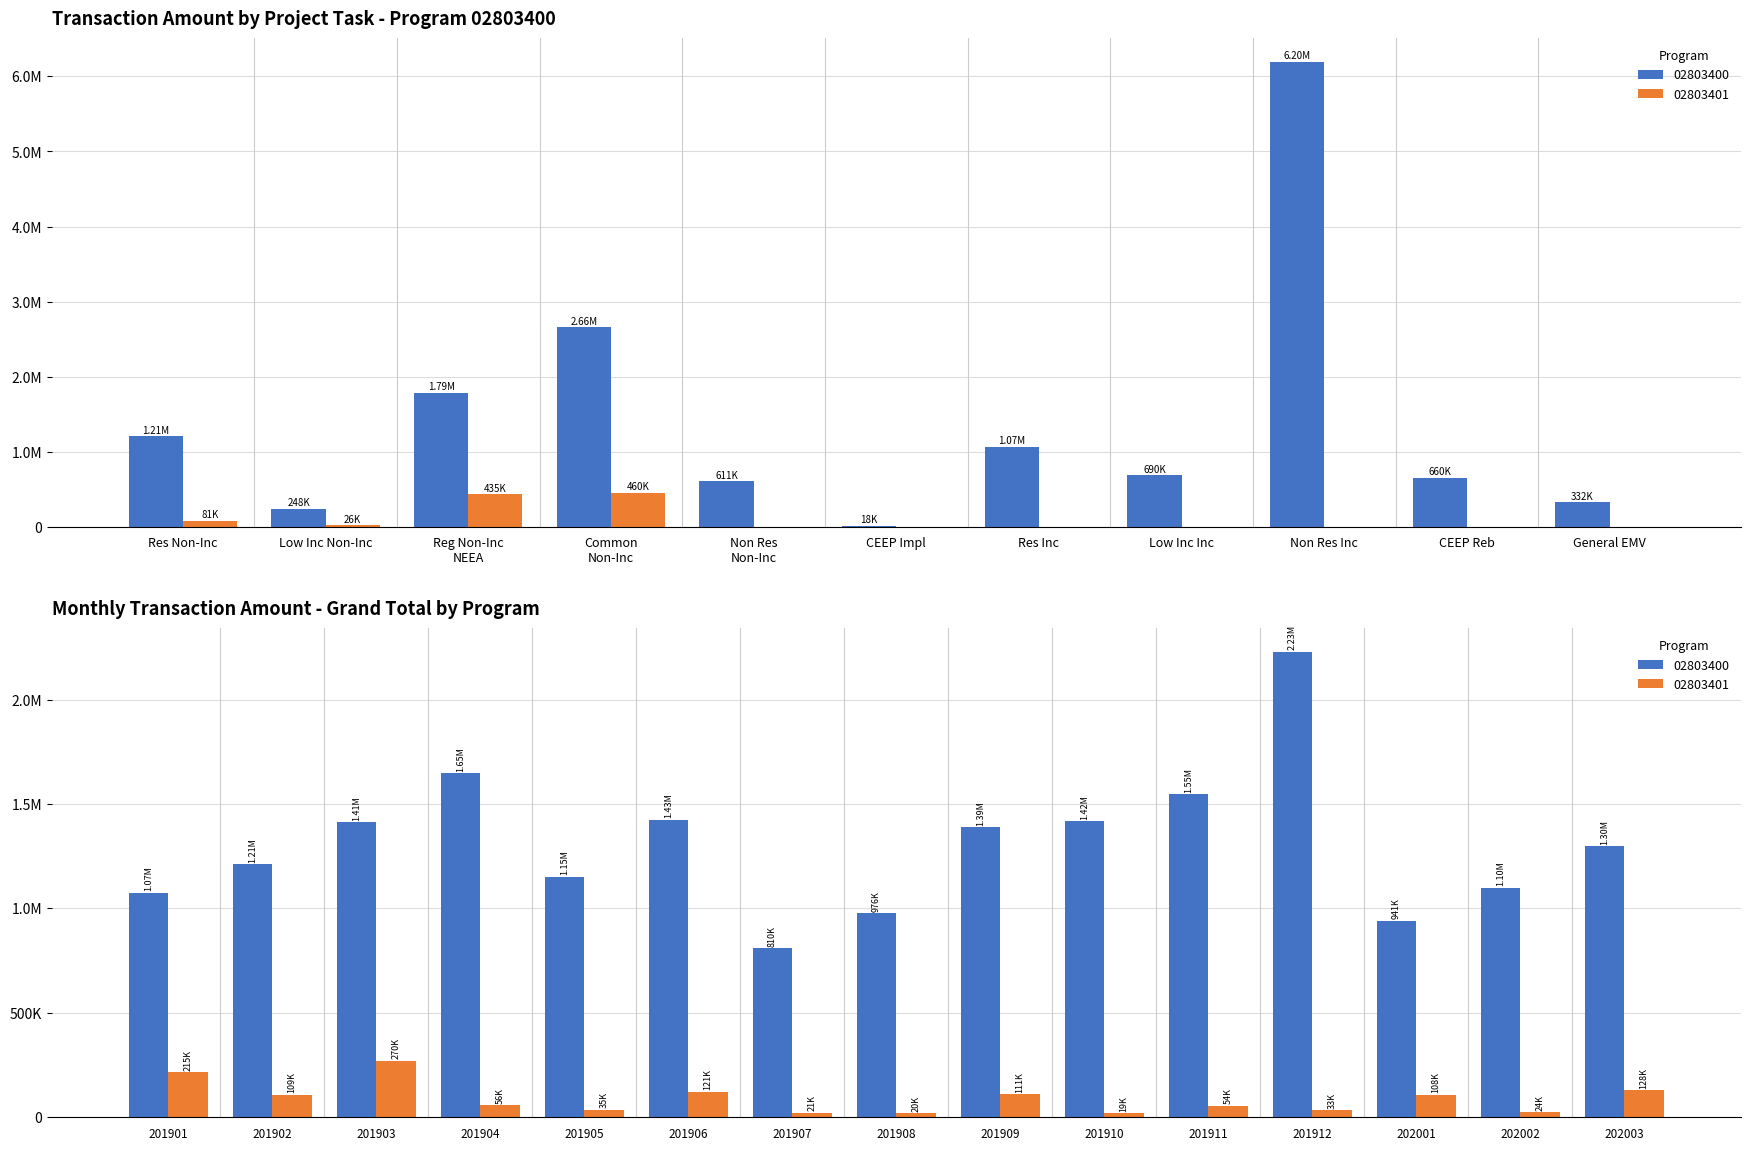

What position from the left is Non Res Inc?

9